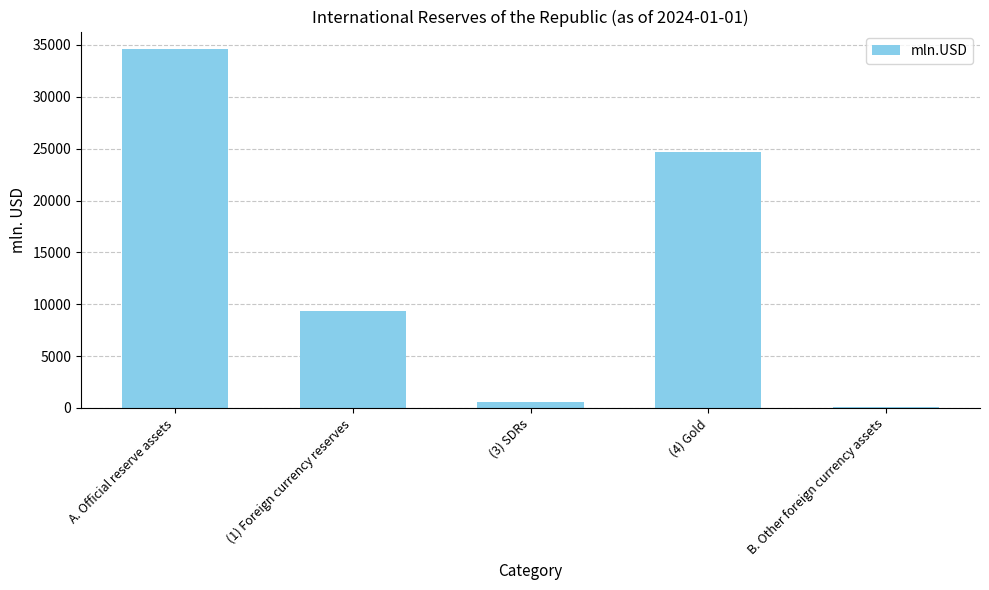

Is it true that the value at (4) Gold is 9190.6?

False